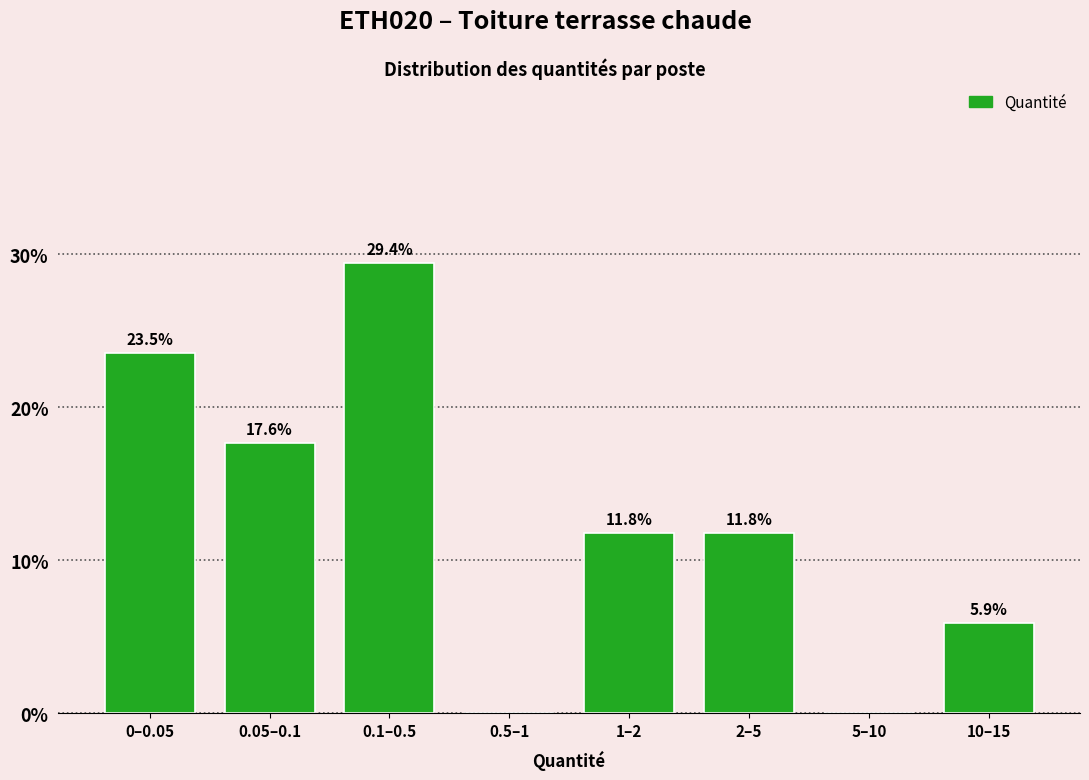

Reading right to left, list all the values displayed in this chart.

10–15=5.9	5–10=0.0	2–5=11.8	1–2=11.8	0.5–1=0.0	0.1–0.5=29.4	0.05–0.1=17.6	0–0.05=23.5